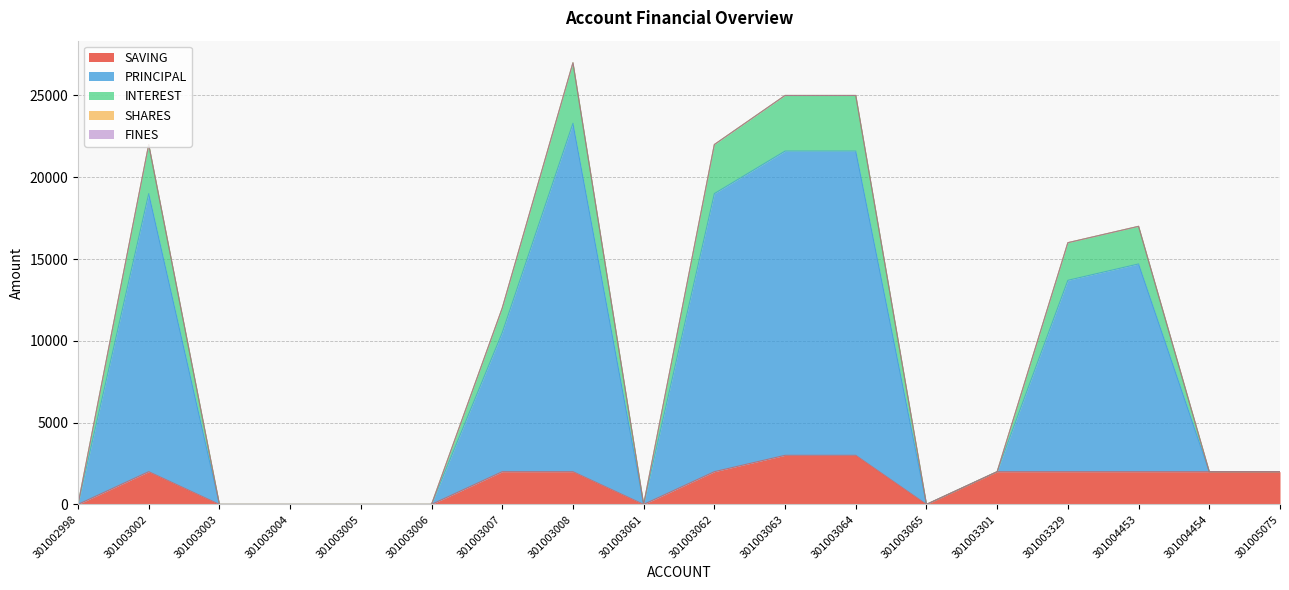

What is the maximum value shown in the chart?

27000